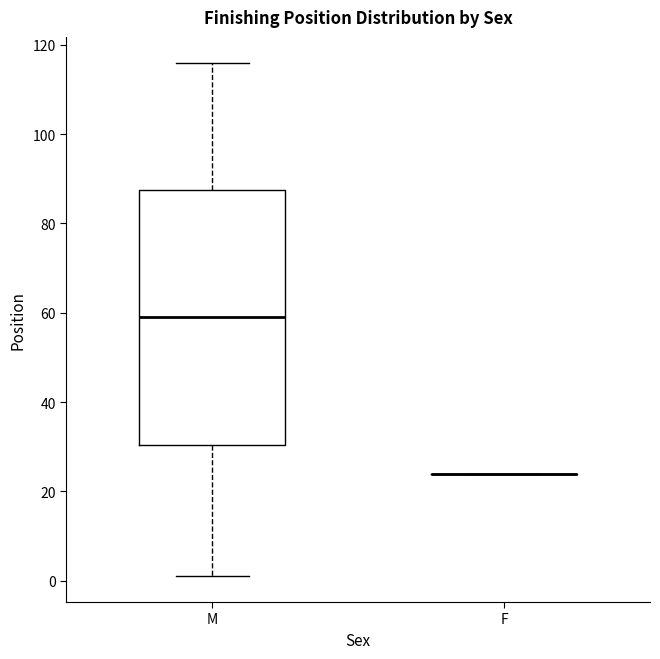

Reading left to right, read every box against the y-axis: the position of its median line, the range the box covers, and the ends of its whiskers. The values are not printed on the chart, so give them approximately, as read against the axis.

M: median 60, box 30 to 88, whiskers 2 to 116
F: box collapsed to a line at 24, whiskers 24 to 24